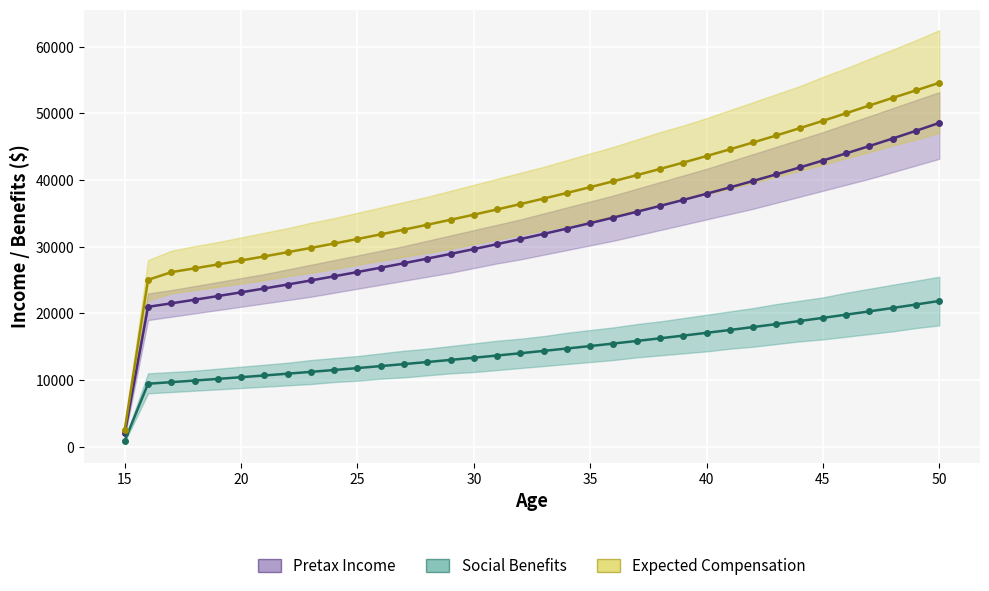

True or false: Pretax Income has a value of 59963.5 at 39.

False